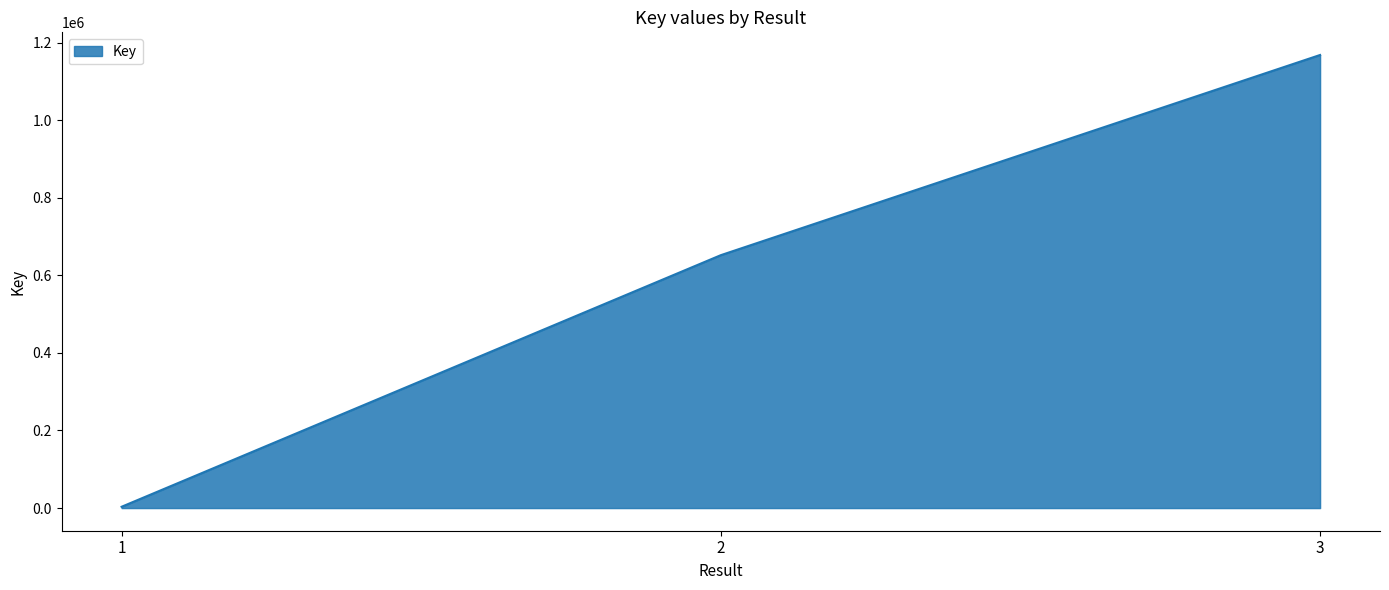

What is the ratio of the value at 2 to the value at 3?

0.6